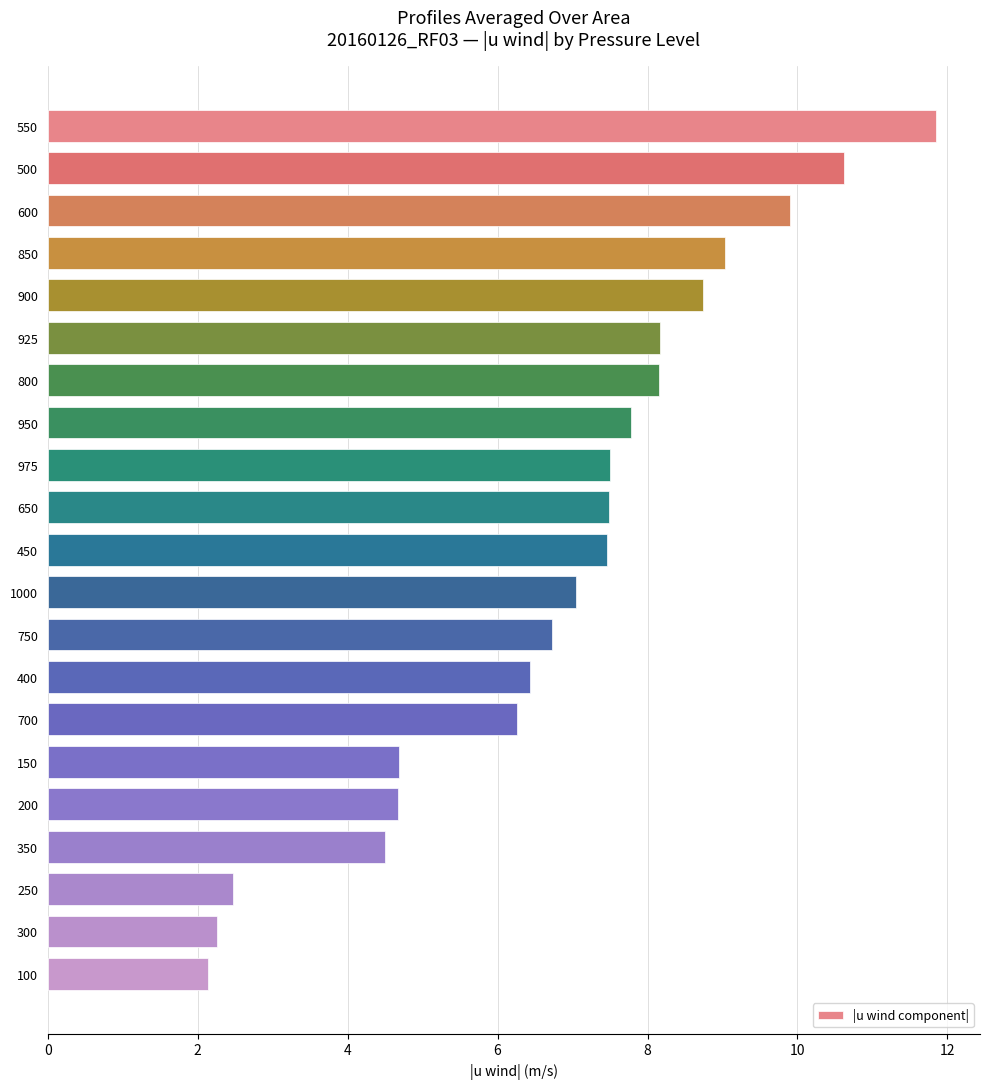

Approximately how many times larger is the value at 300 compared to 800?

0.3